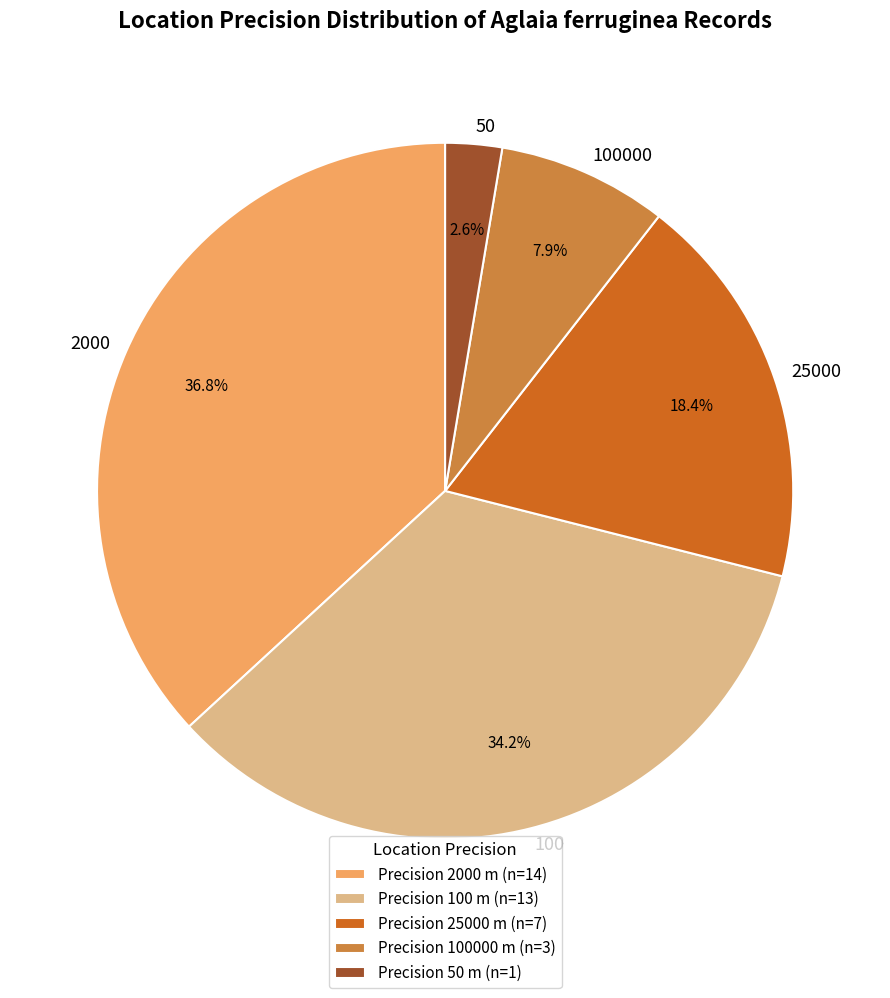

Which category has the smallest portion of the pie?

50